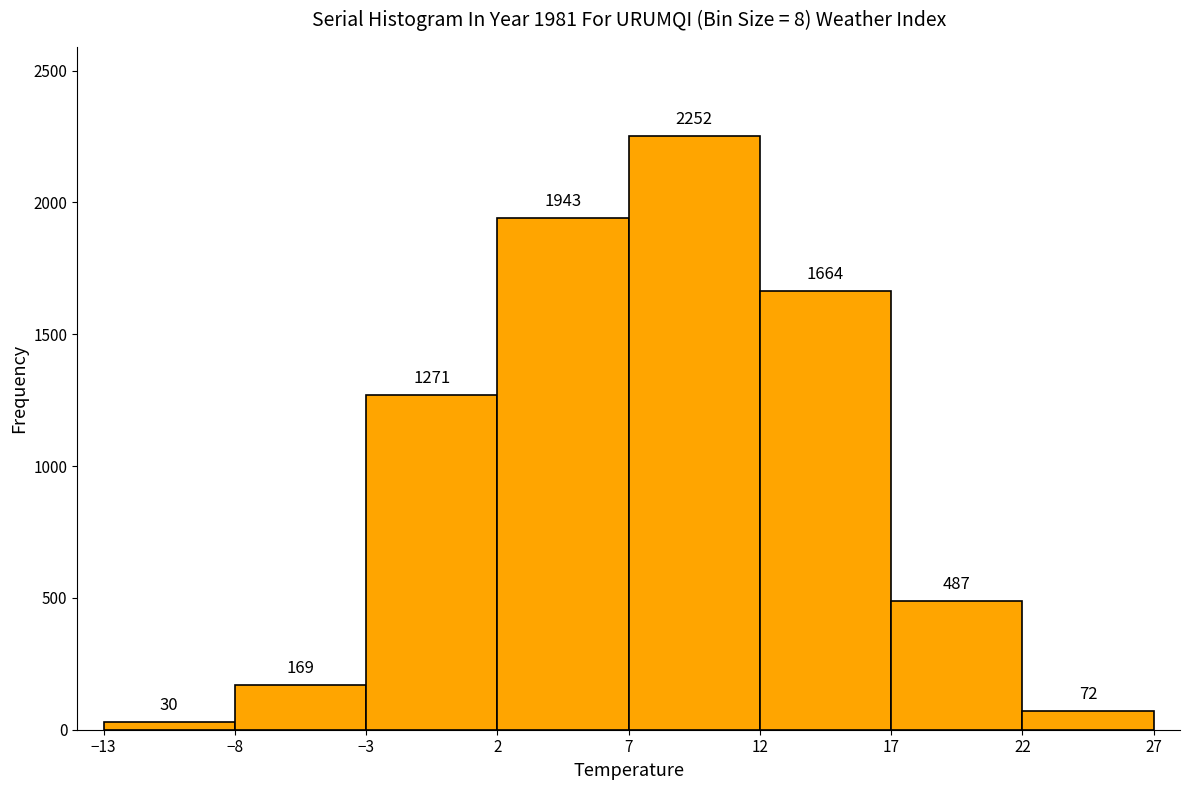

How tall is the bar that spans -13 to -8 on the x-axis?

30